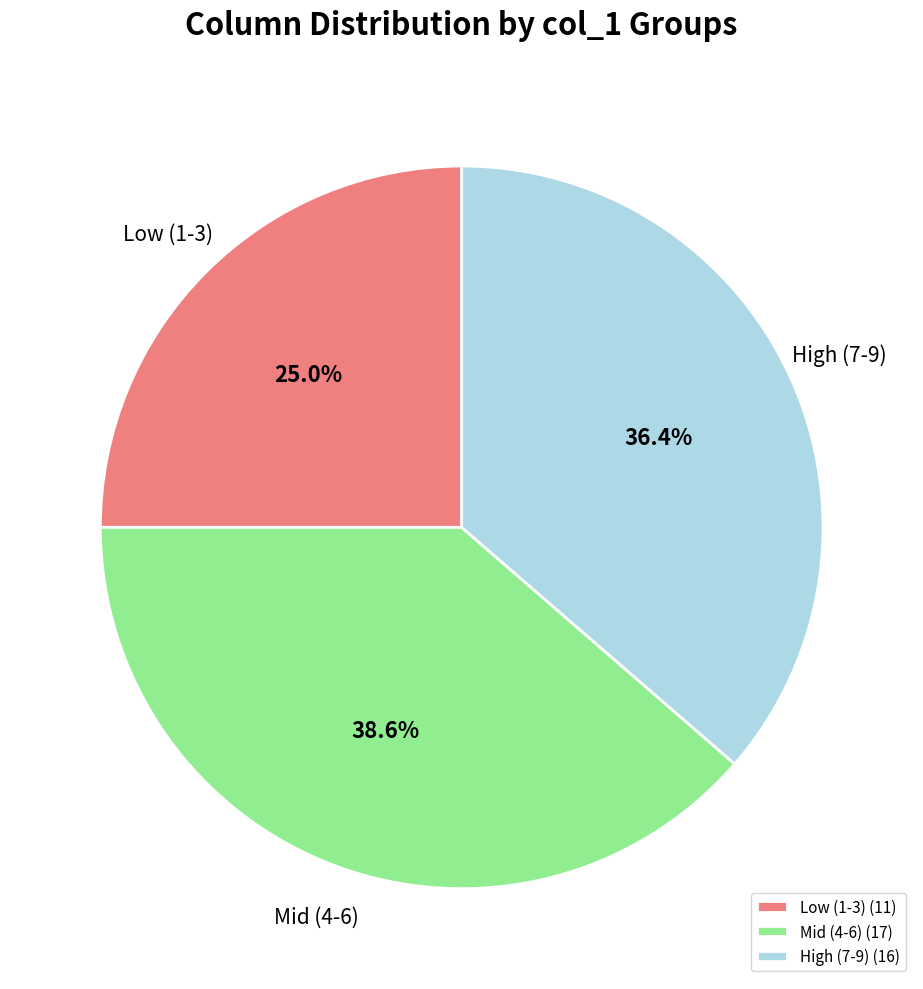

Does Mid (4-6) represent more than half of the total?

No